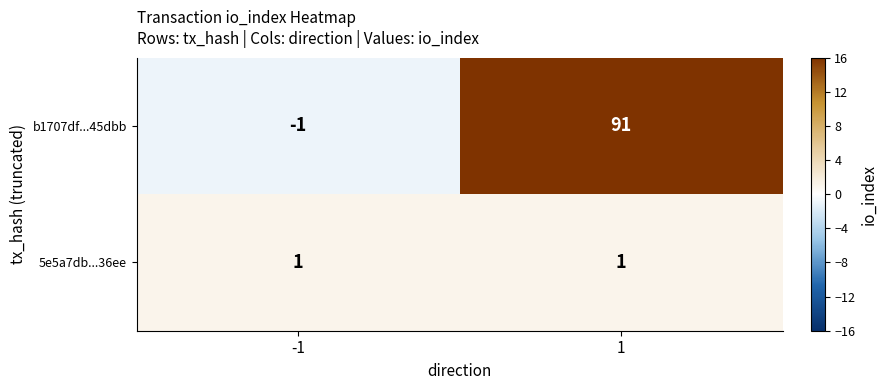

What is the minimum value shown in the chart?

-1